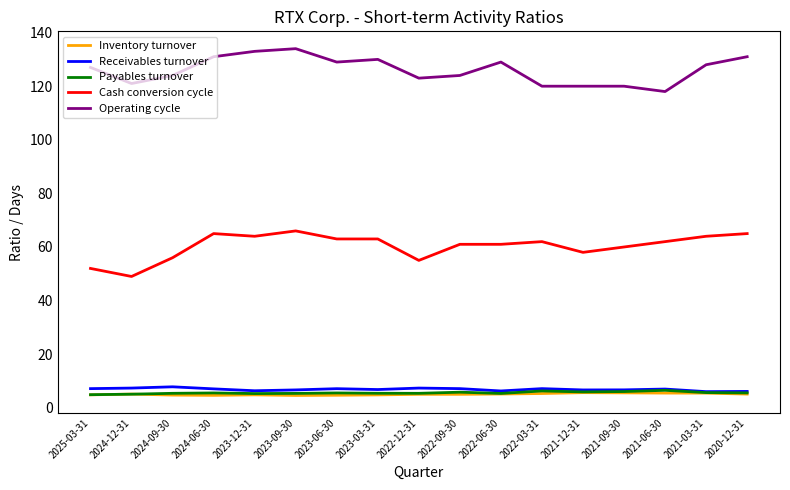

True or false: Operating cycle has a value of 124.0 at 2024-09-30.

True